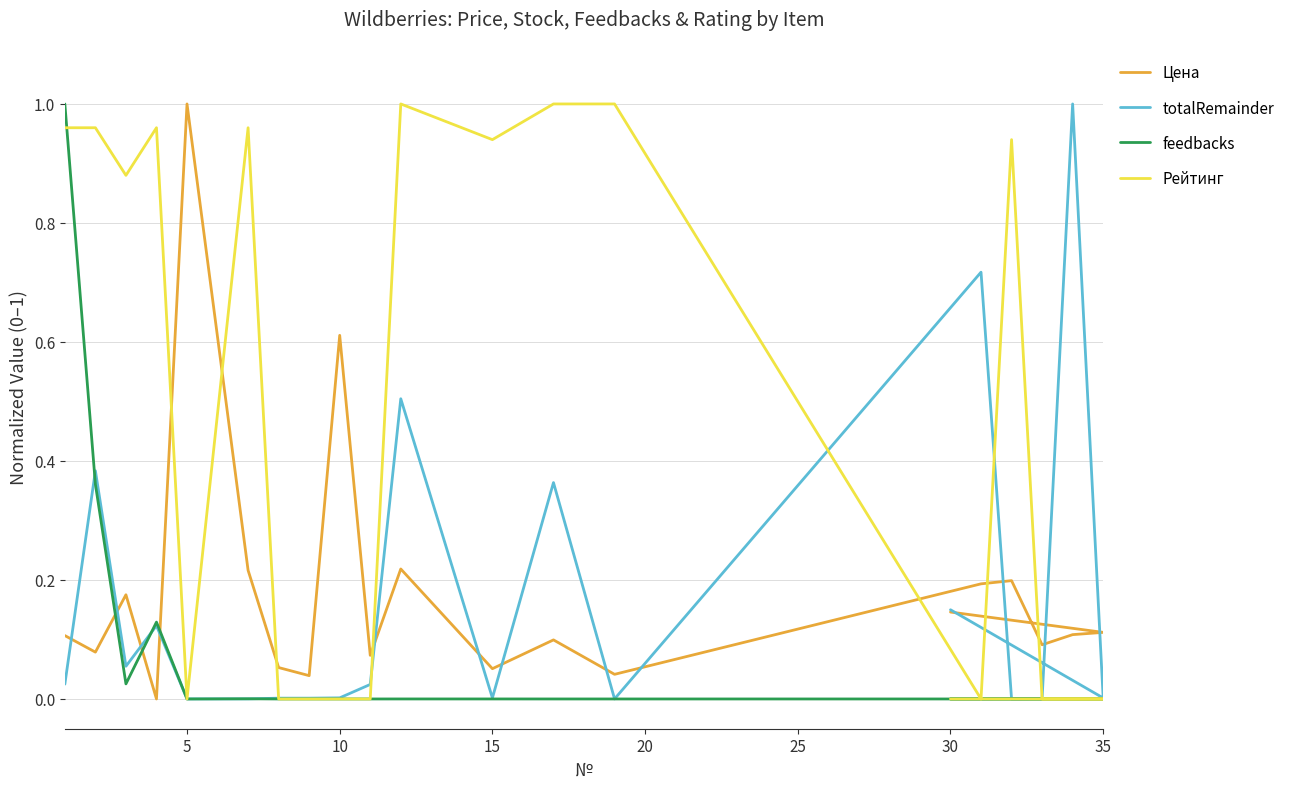

Count the number of categories in the chart.

20